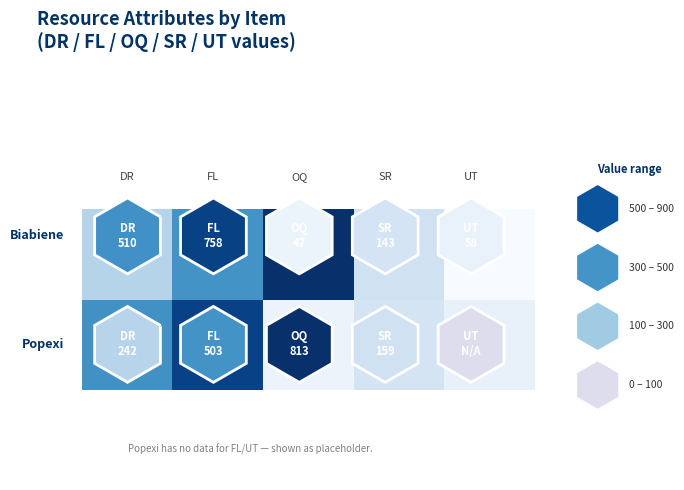

Reading left to right, transcribe all the data shown in this chart.

0.0: 0=510	1=758	2=47	3=143	4=58
1.0: 0=242	1=503	2=813	3=159	4=0